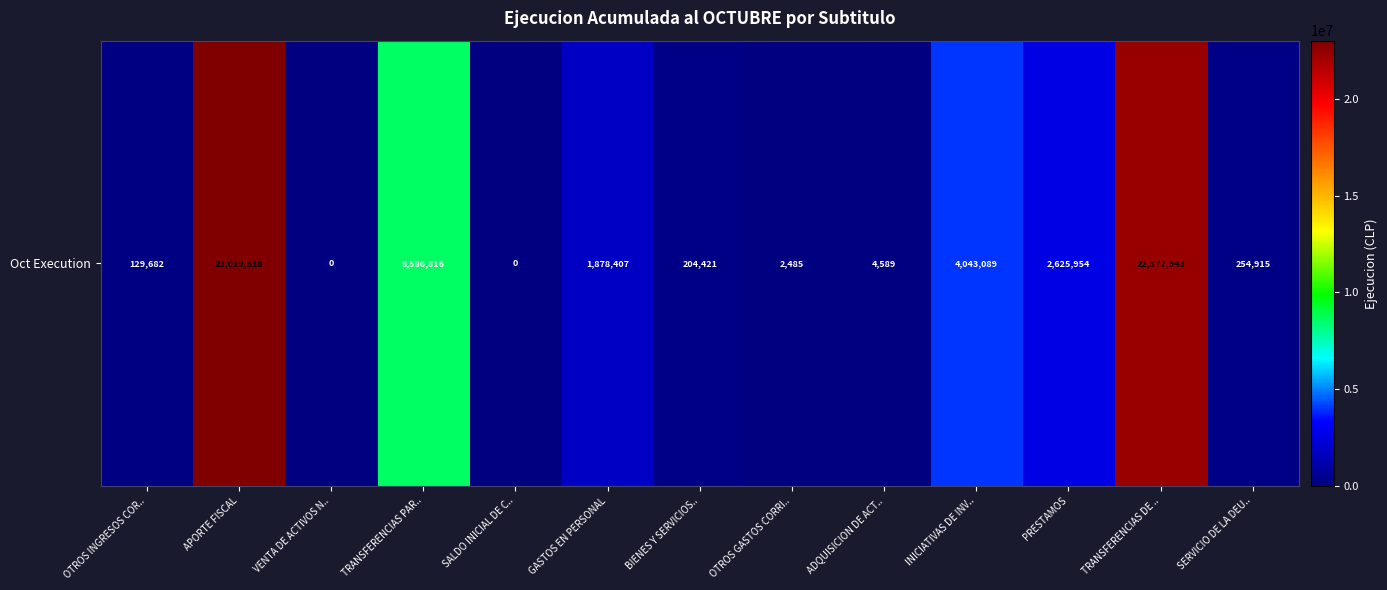

At which category does the chart reach its peak across all series?

APORTE FISCAL